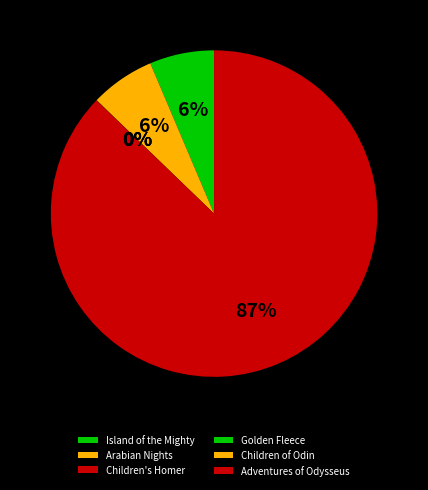

Rank the categories by value from lowest to highest.

Children's Homer, Children of Odin, Golden Fleece, Arabian Nights, Island of the Mighty, Adventures of Odysseus